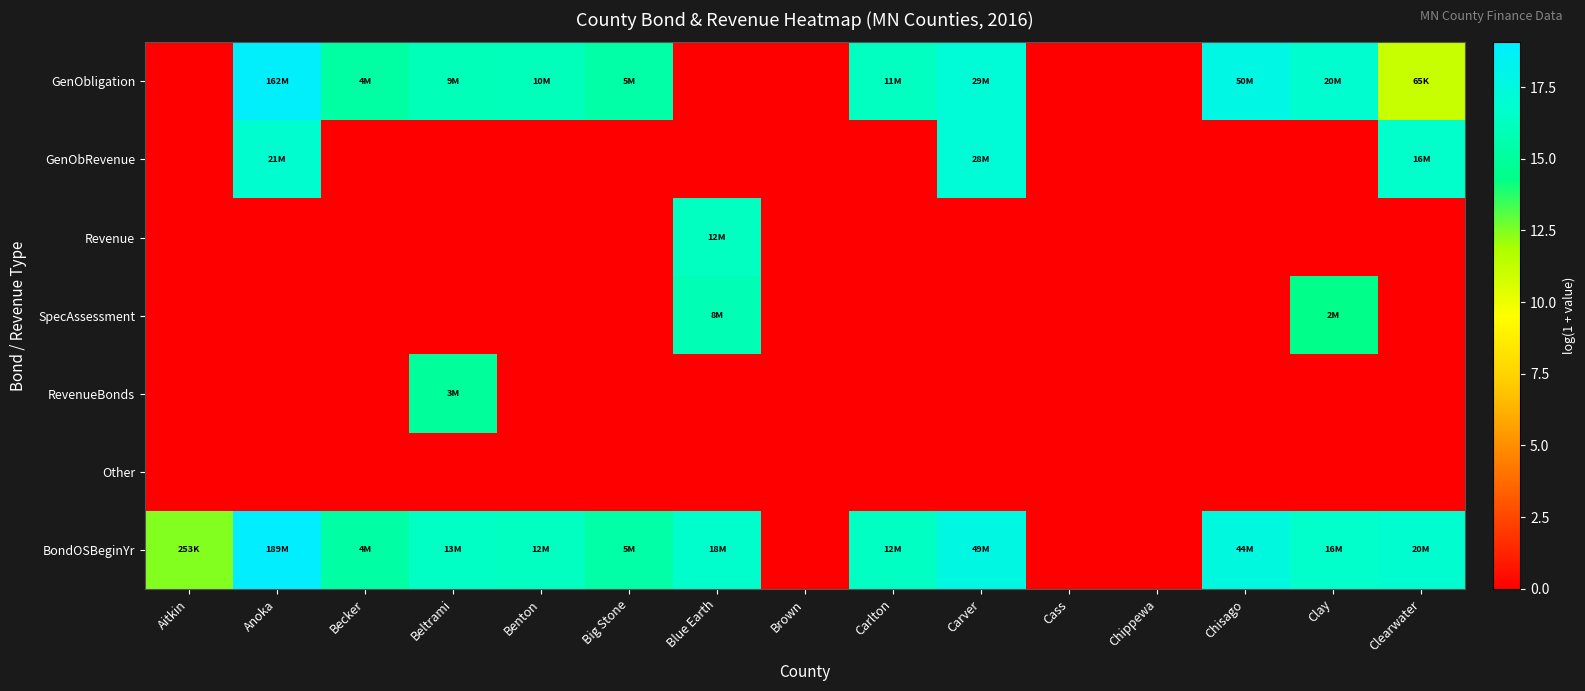

Rank the series by their maximum value, from lowest to highest.

Other, RevenueBonds, SpecAssessment, Revenue, GenObRevenue, GenObligation, BondOSBeginYr